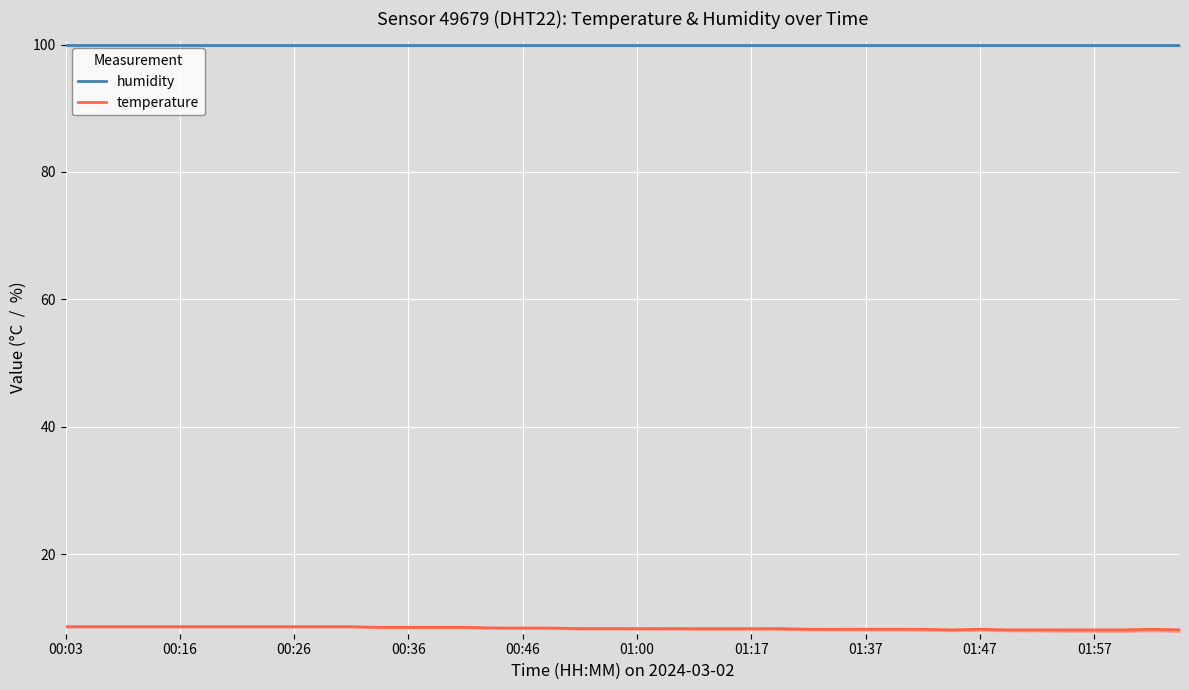

How many series are shown in this chart?

2